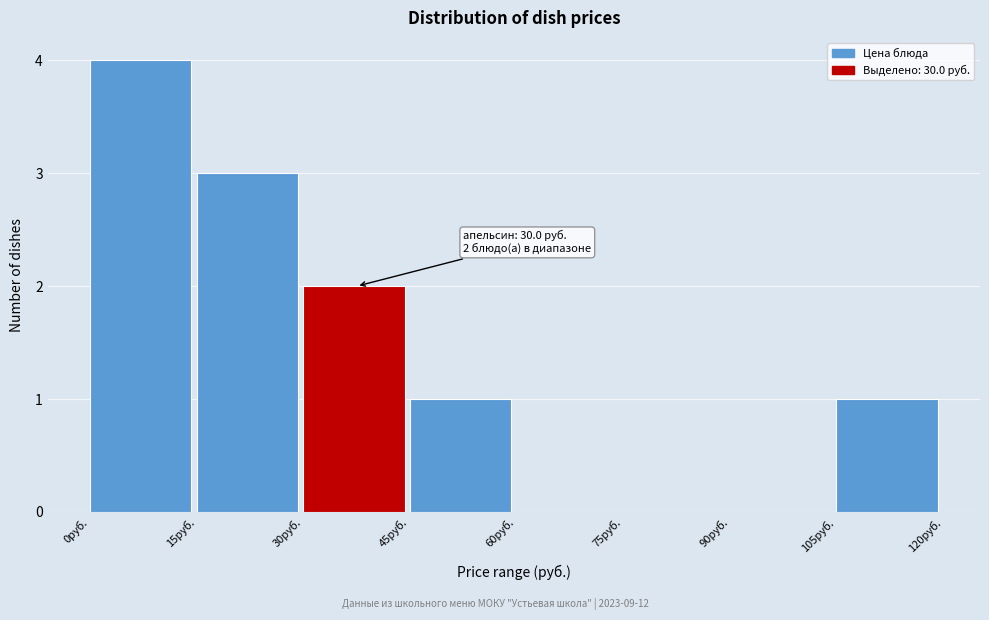

Over which range of the x-axis is the bar tallest?

0 to 15